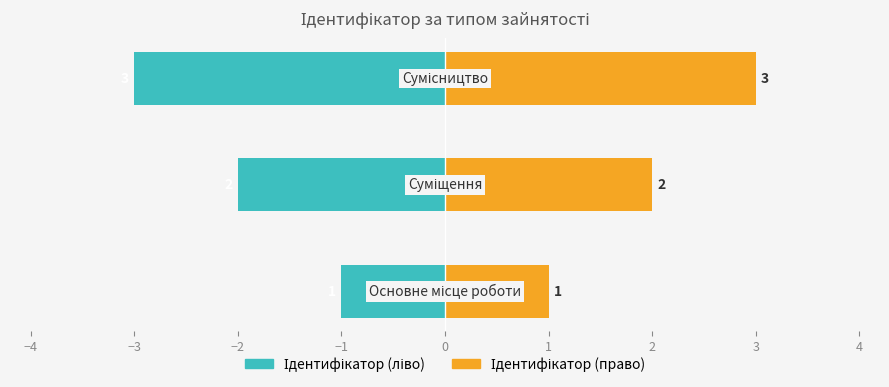

True or false: Ідентифікатор (право) has a value of 1 at −3.

False